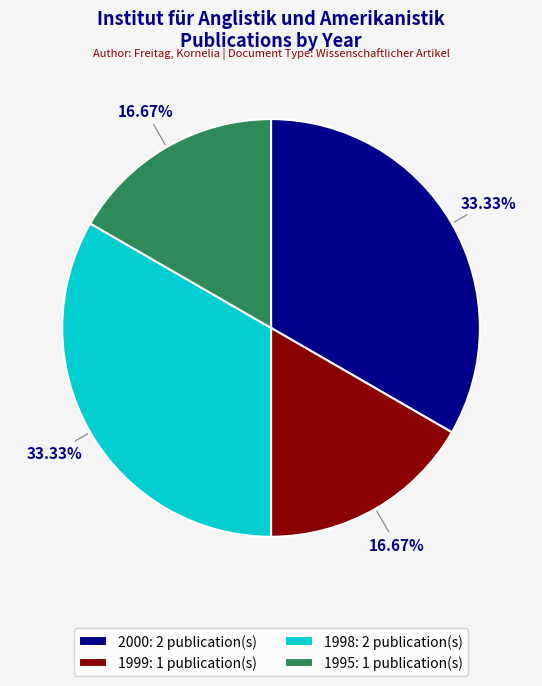

Approximately how many times larger is the value at 1999: 1 publication(s) compared to 1995: 1 publication(s)?

1.0